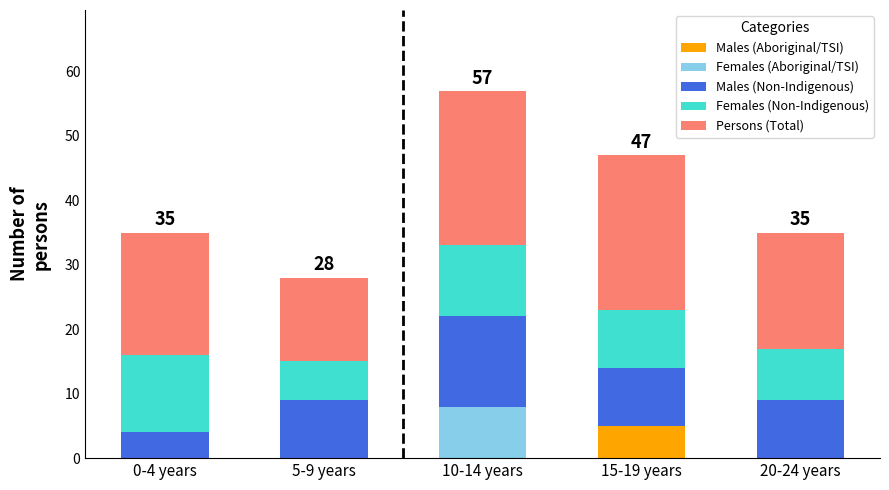

How many distinct data groups are displayed?

5